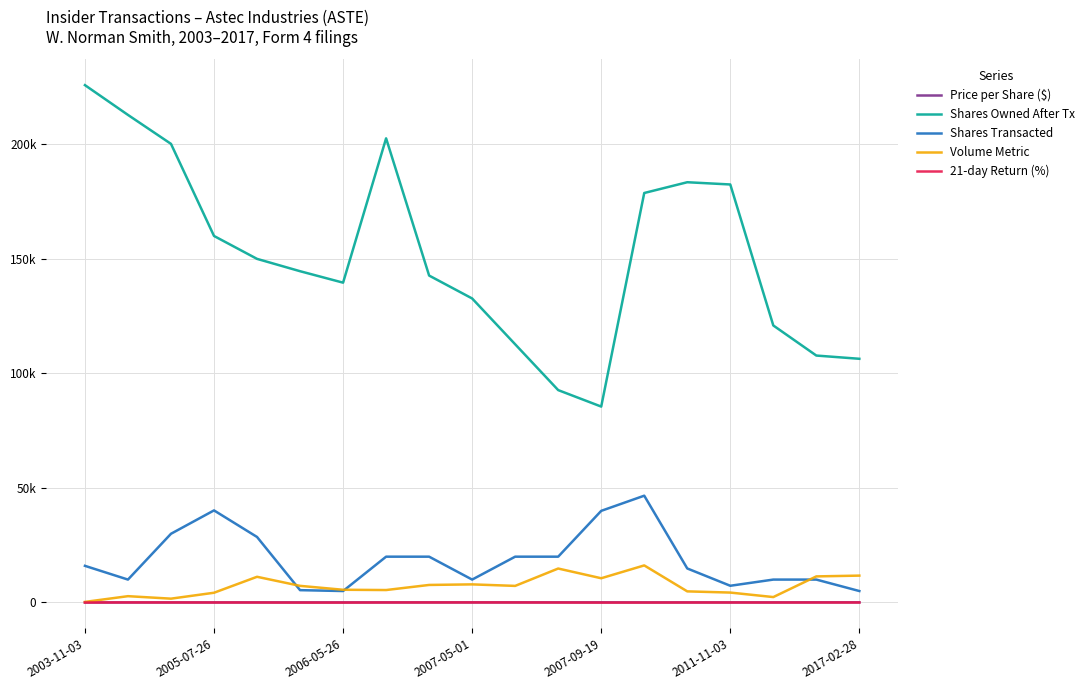

Which series has the largest total across all categories?

Shares Owned After Tx